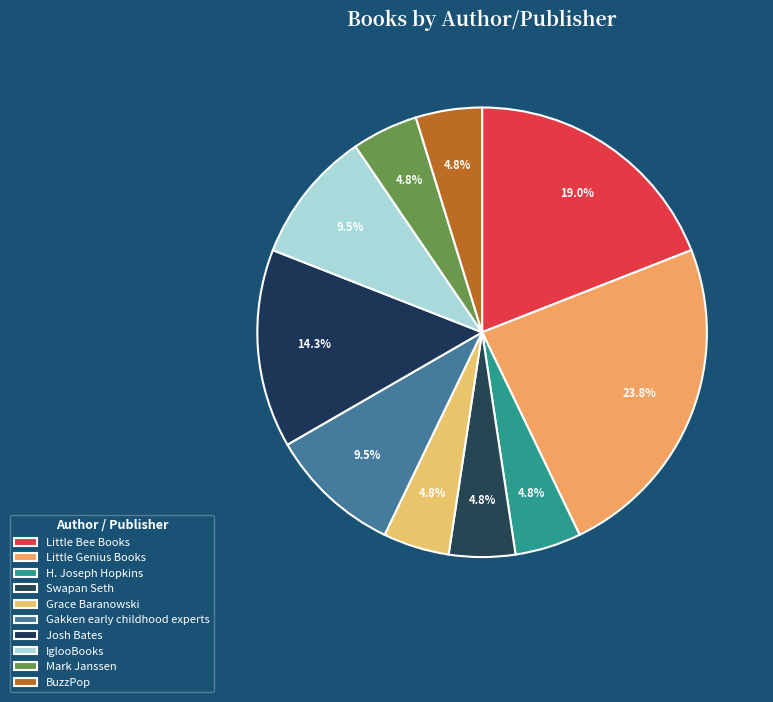

To the nearest percent, what portion does Grace Baranowski represent?

5%